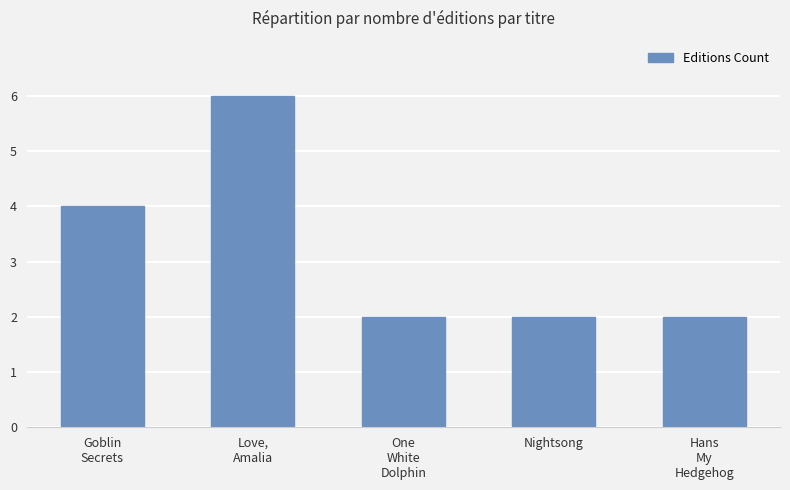

What is the sum of the values at Hans
My
Hedgehog and Love,
Amalia?

8